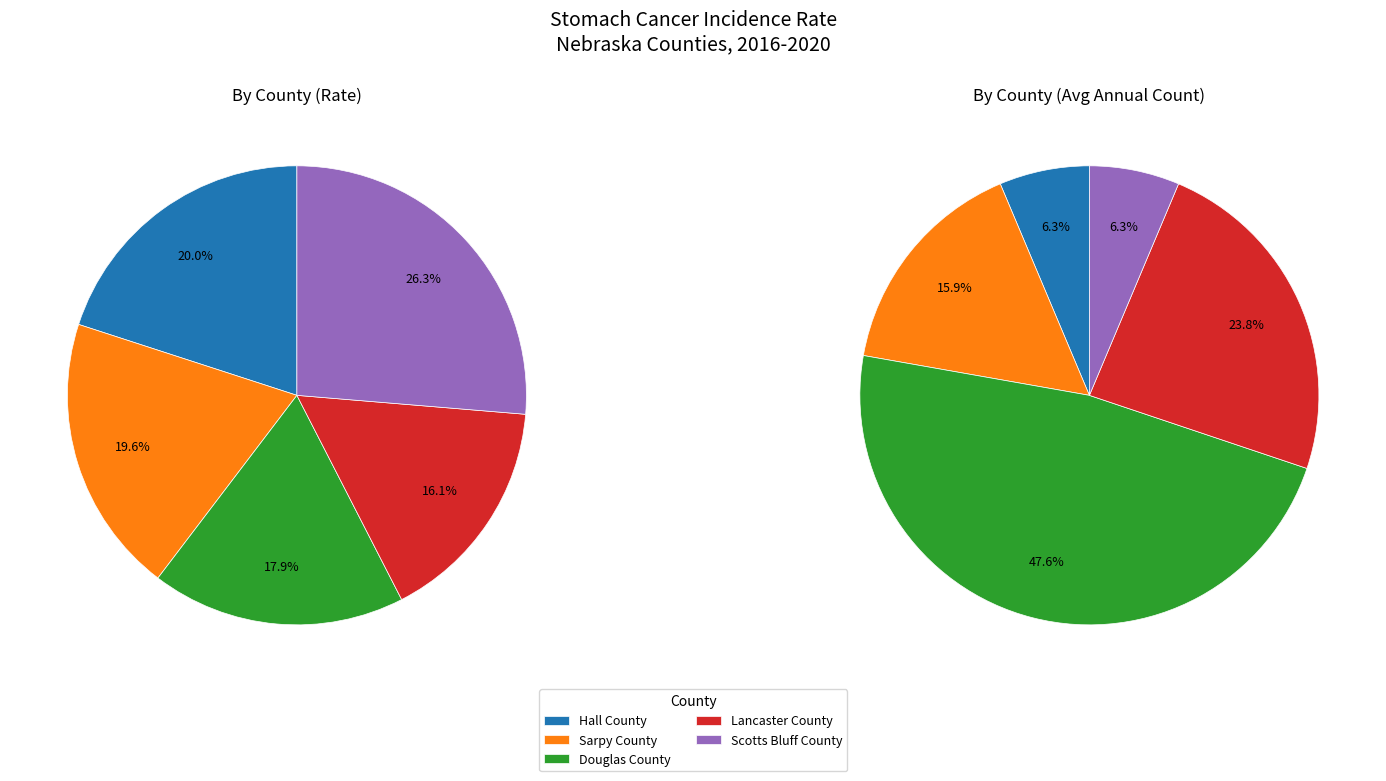

Is the sum of Hall County and Sarpy County greater than half?

No